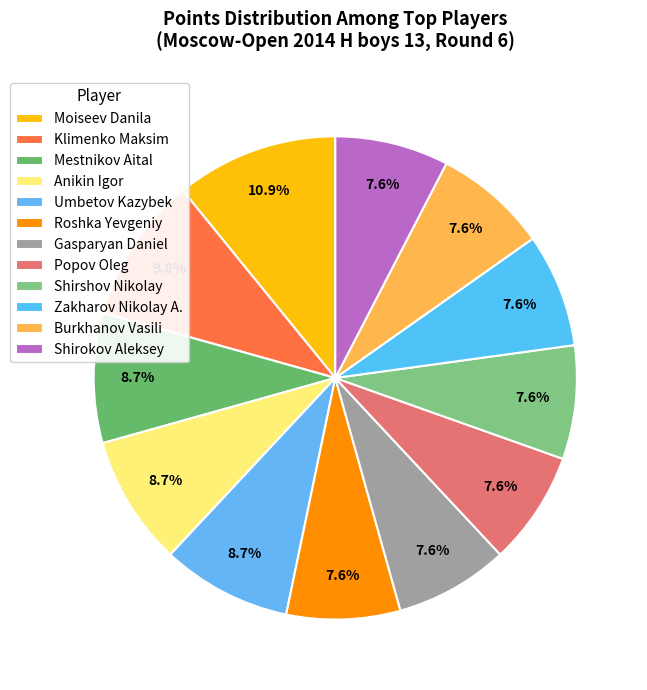

Count the number of slices in the pie.

12